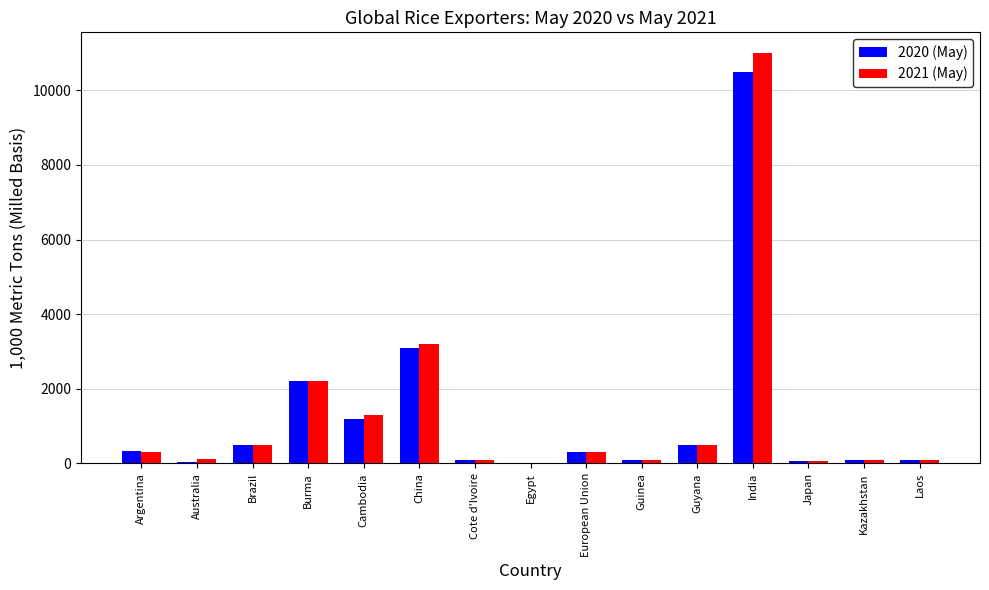

Where is 2020 (May) nearest to the value 5260?

China